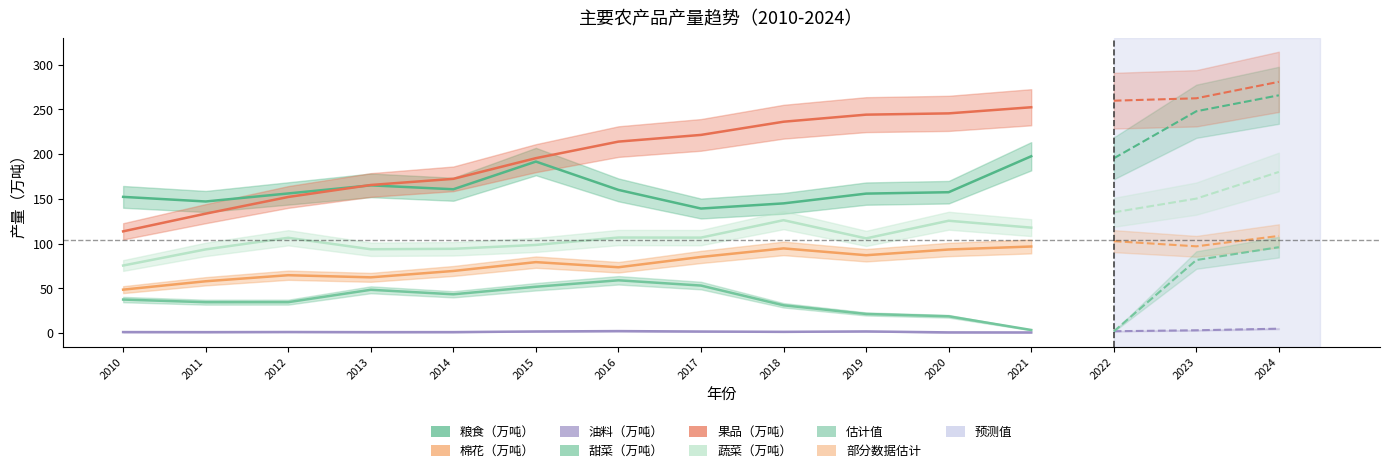

List the series in order of their overall mean, highest first.

果品（万吨）, 粮食（万吨）, 蔬菜（万吨）, 棉花（万吨）, 甜菜（万吨）, 油料（万吨）